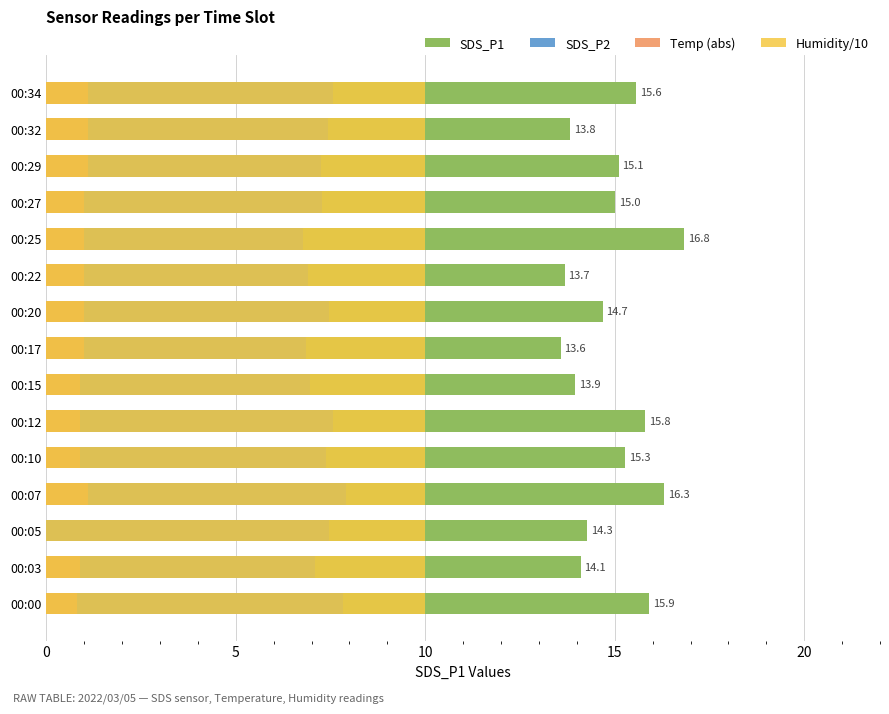

Does the chart contain stacked bars?

No